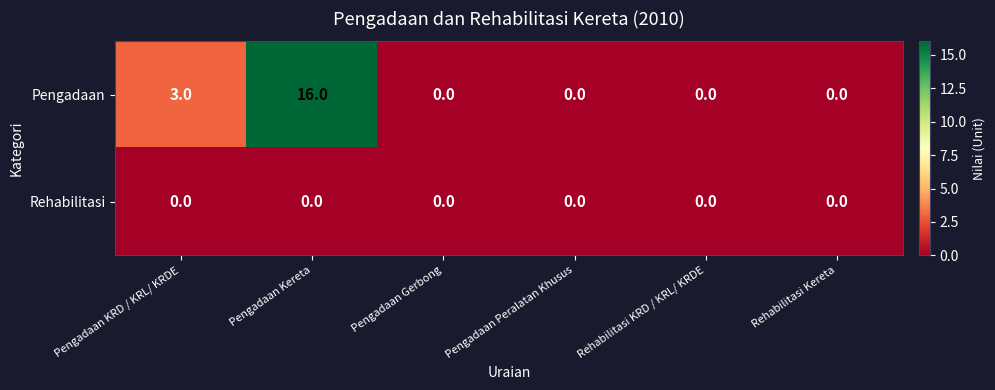

Rank the series by their average value, from highest to lowest.

Pengadaan, Rehabilitasi